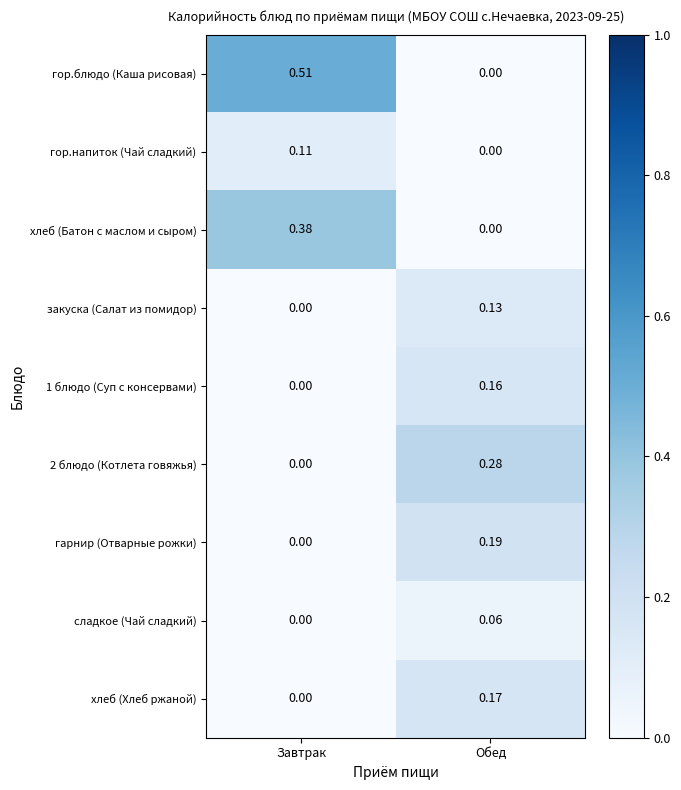

Where is 2 блюдо (Котлета говяжья) nearest to the value 0?

Завтрак